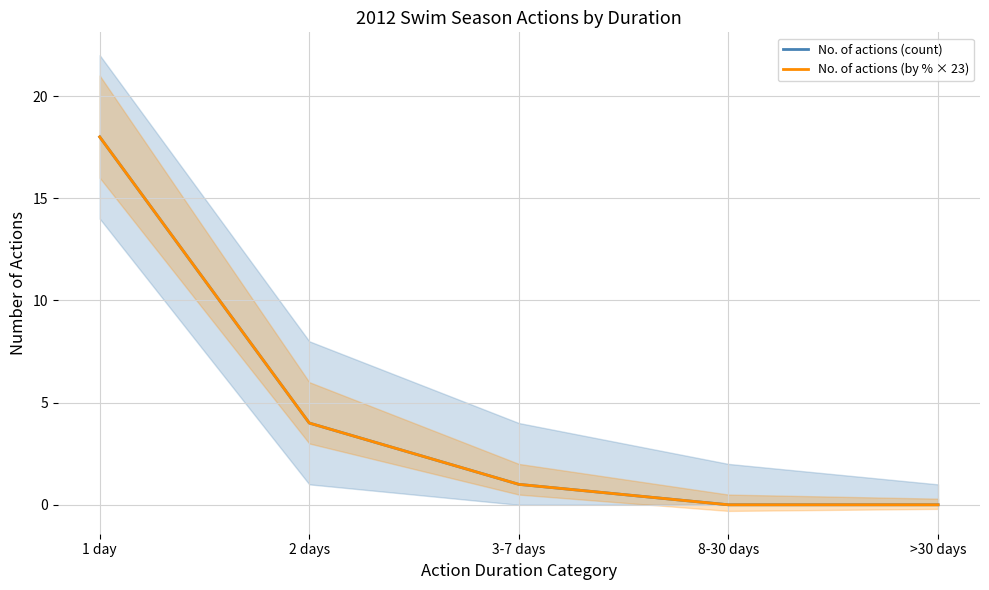

Is it true that No. of actions (count) equals 6 at 1 day?

False